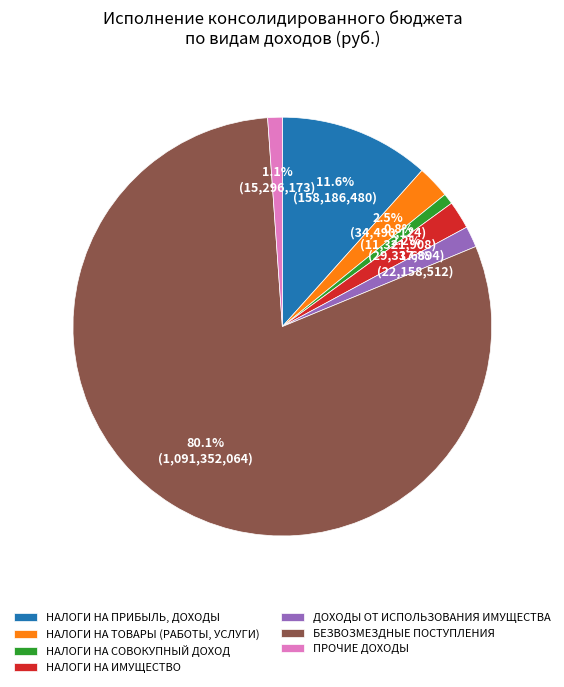

Count the number of slices in the pie.

7